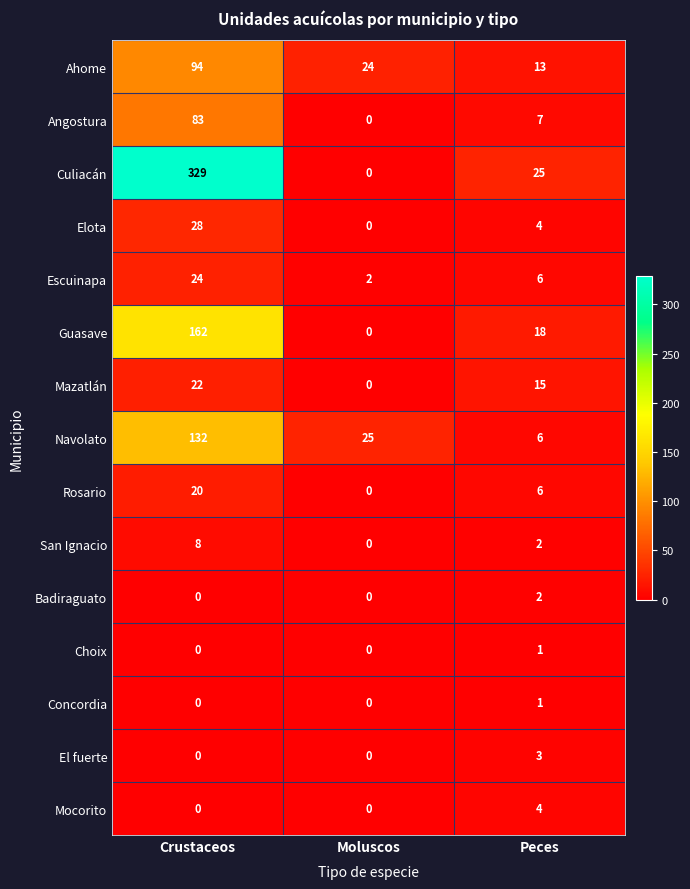

What is the difference between the maximum and minimum values in the Navolato series?

126